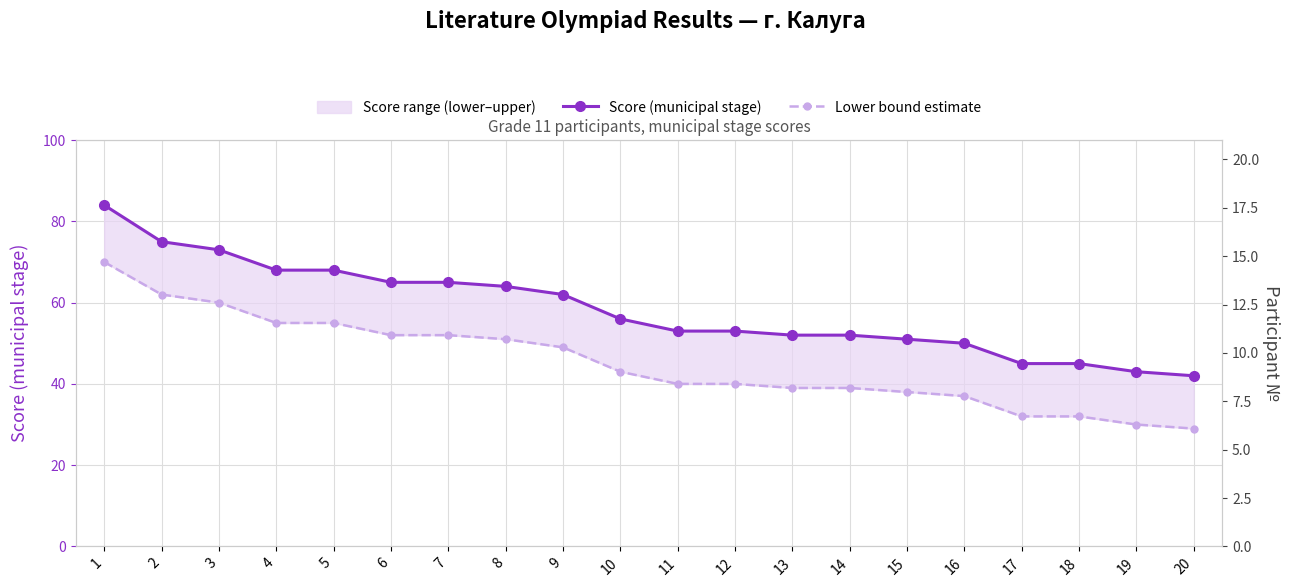

At which label does Score (municipal stage) first exceed 56?

1